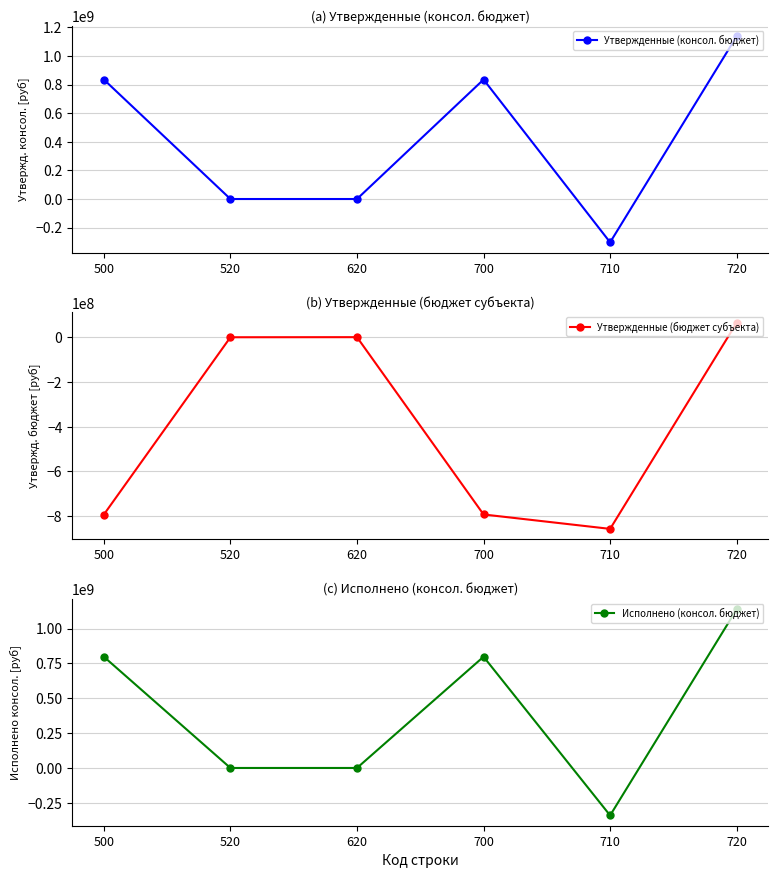

At how many categories does at least one series exceed 548229994?

3